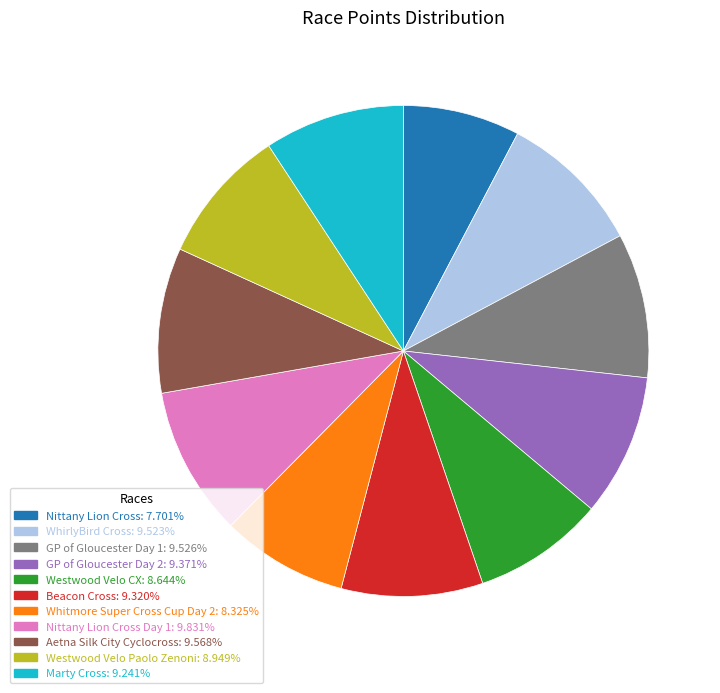

Is there a majority slice in this chart?

No